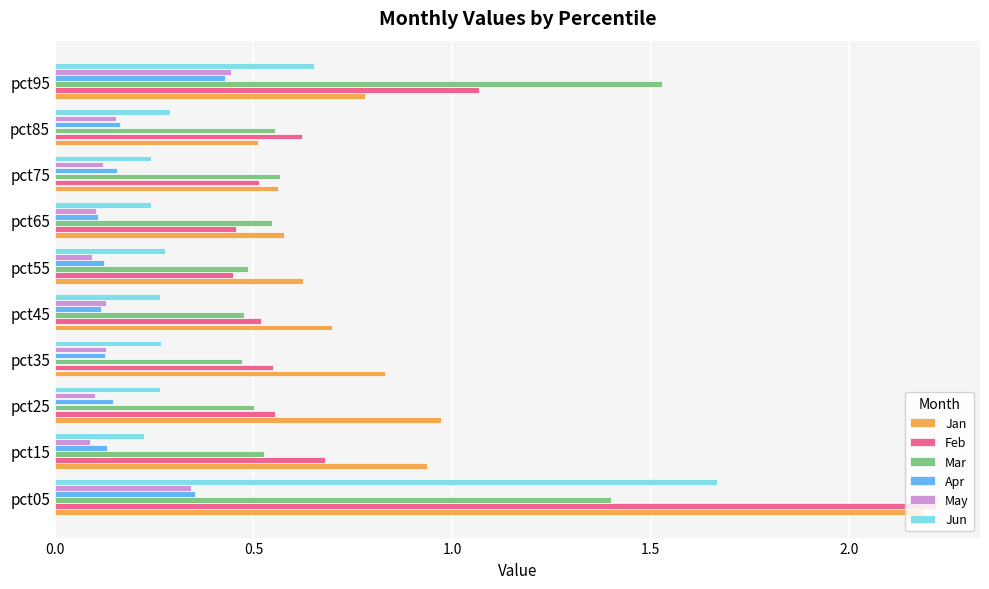

How many Mar values are between 0 and 1?

8